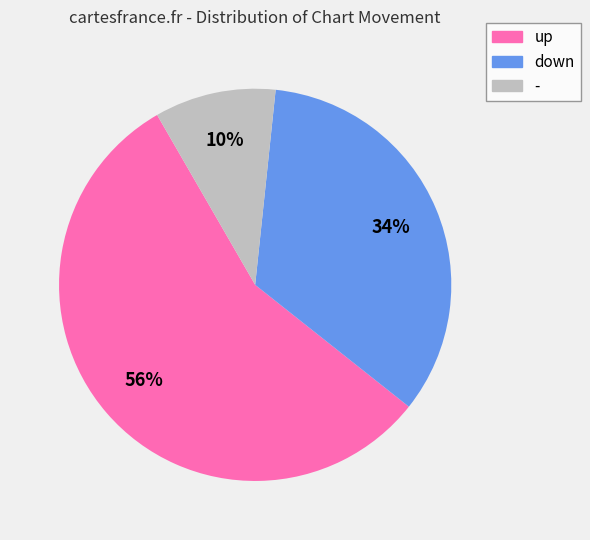

Combined, do - and up account for over 50%?

Yes